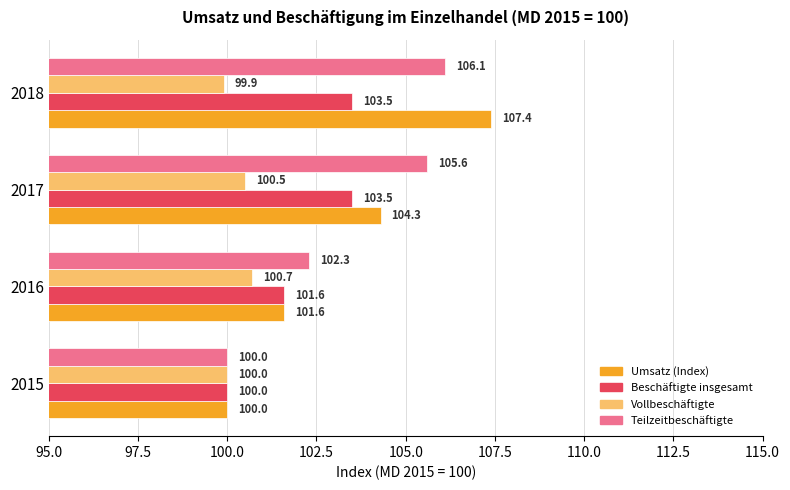

List the labels in order of Vollbeschäftigte value, smallest first.

2018, 2015, 2017, 2016